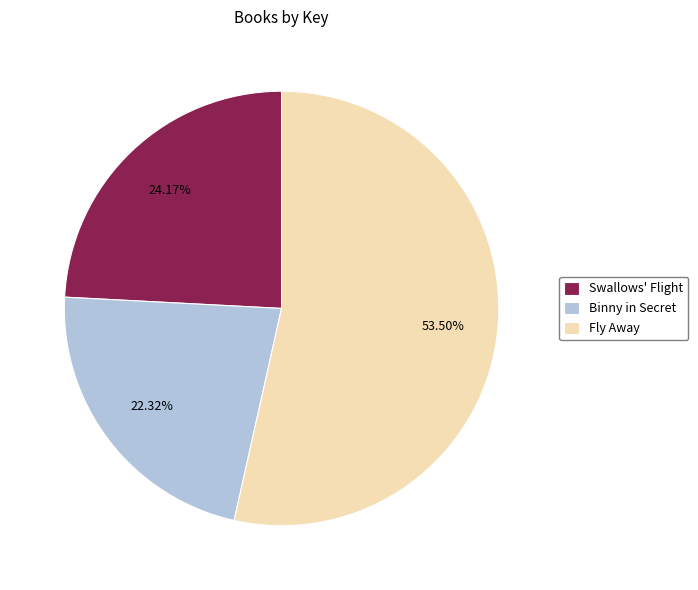

Combined, what portion of the pie is Binny in Secret and Swallows' Flight?

46.5%